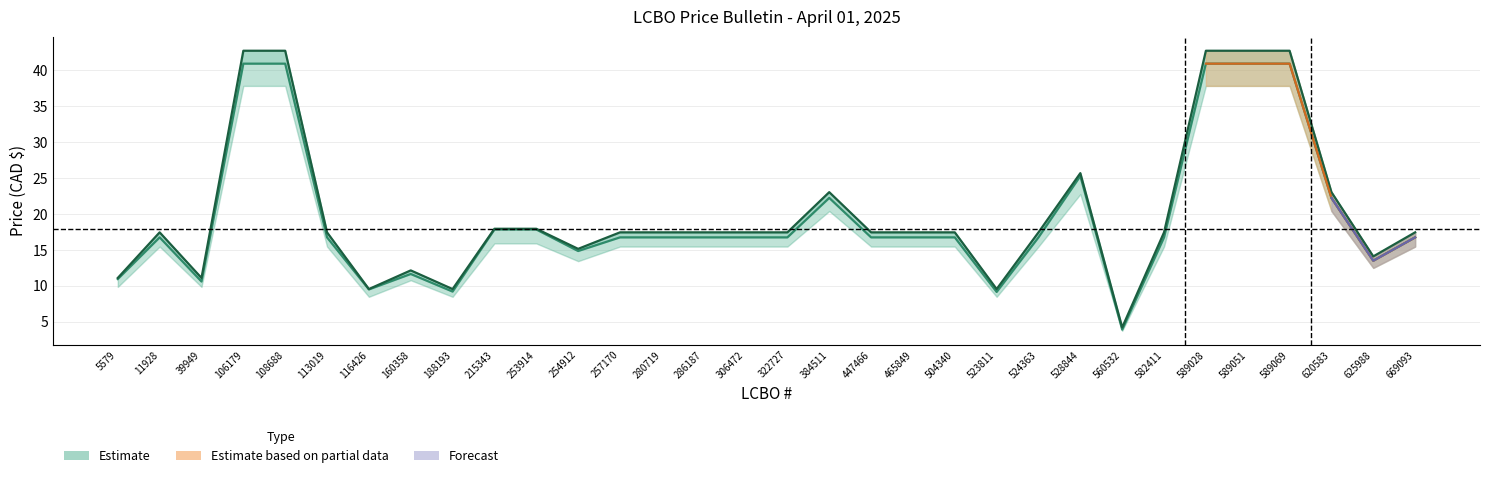

Reading left to right, list all the values displayed in this chart.

Old Price: 10.9	16.8	10.6	41.0	41.0	16.8	9.5	11.7	9.2	17.9	17.9	14.8	16.8	16.8	16.8	16.8	16.8	22.2	16.8	16.8	16.8	9.2	16.8	25.3	3.9	16.8	41.0	41.0	41.0	22.2	13.5	16.8
New Price: 11.1	17.4	11.1	42.8	42.8	17.4	9.6	12.2	9.6	17.9	17.9	15.2	17.4	17.4	17.4	17.4	17.4	23.1	17.4	17.4	17.4	9.6	17.4	25.7	4.2	17.4	42.8	42.8	42.8	23.1	14.1	17.4